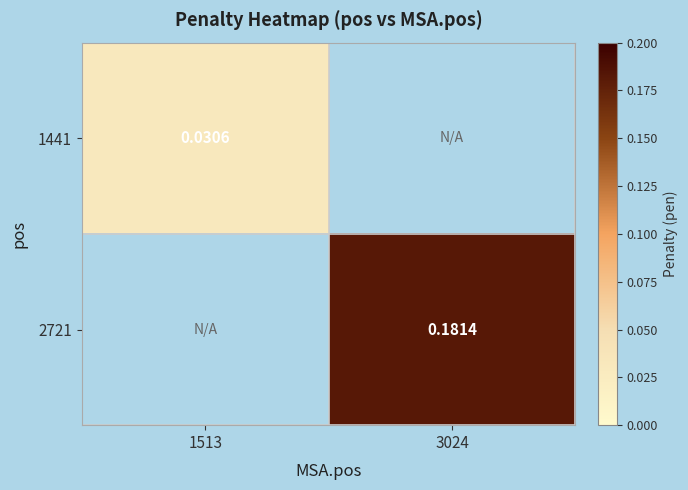

Where is 1441 nearest to the value 0?

1513